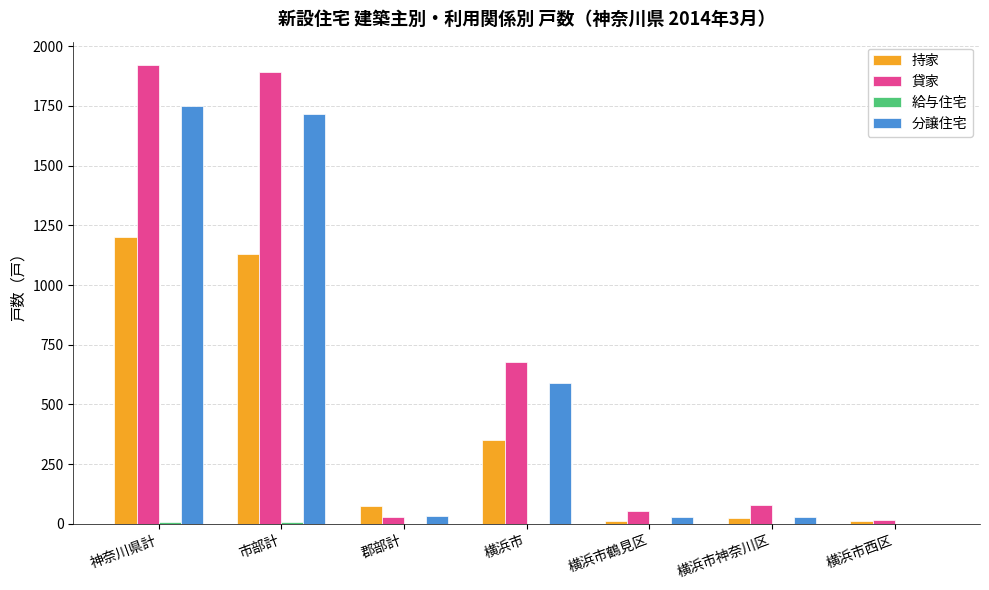

What is the sum of all 持家 values?

2806